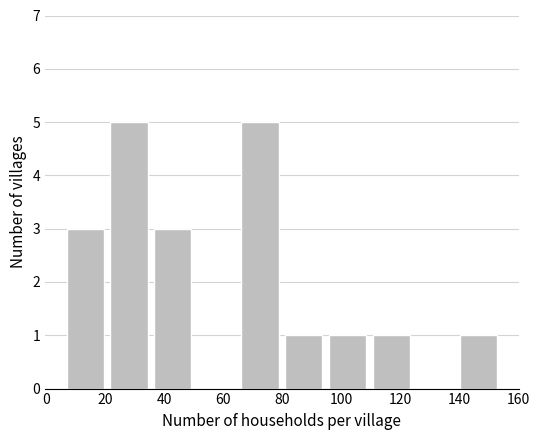

What is the height of the bar covering 140.2 to 155.0 on the x-axis? Neither the bar edges nor the heights are printed on the chart, so give them approximately, as read against the axes.

1